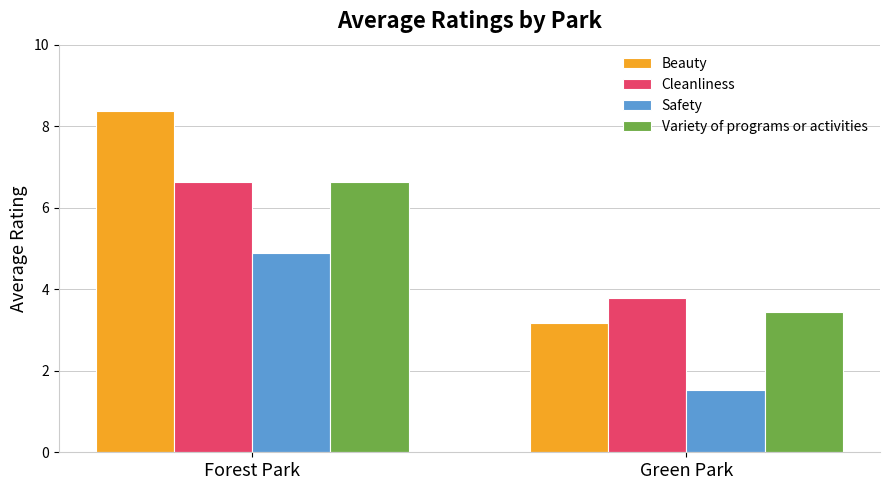

Count the Safety values in the range 1 to 4.

1